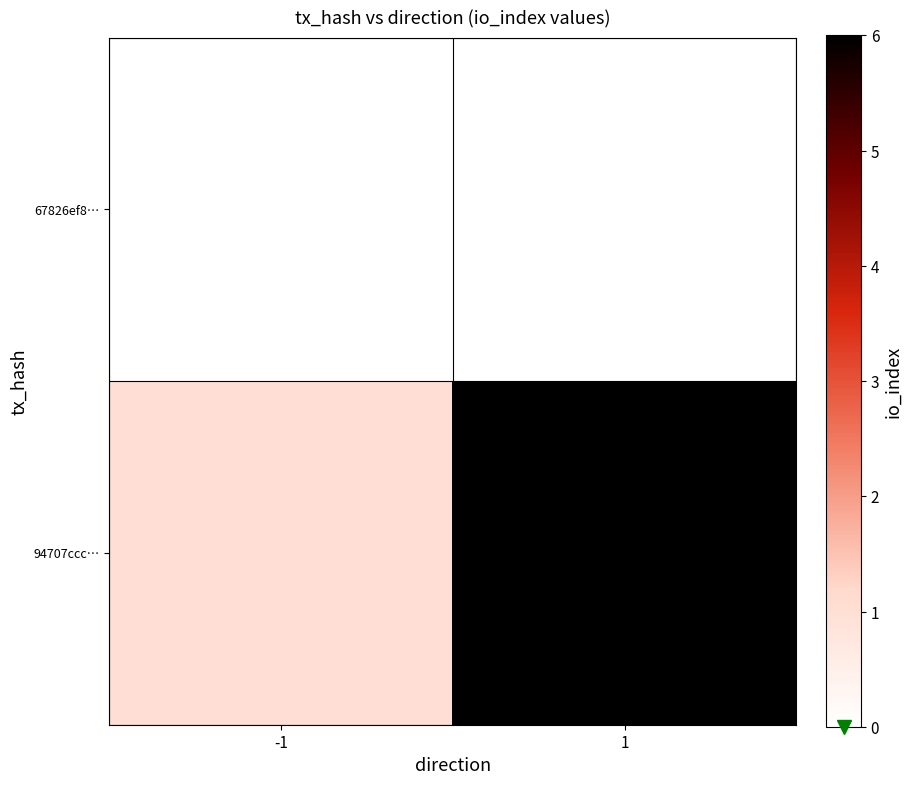

Rank the categories by 94707ccc… value from highest to lowest.

1, -1